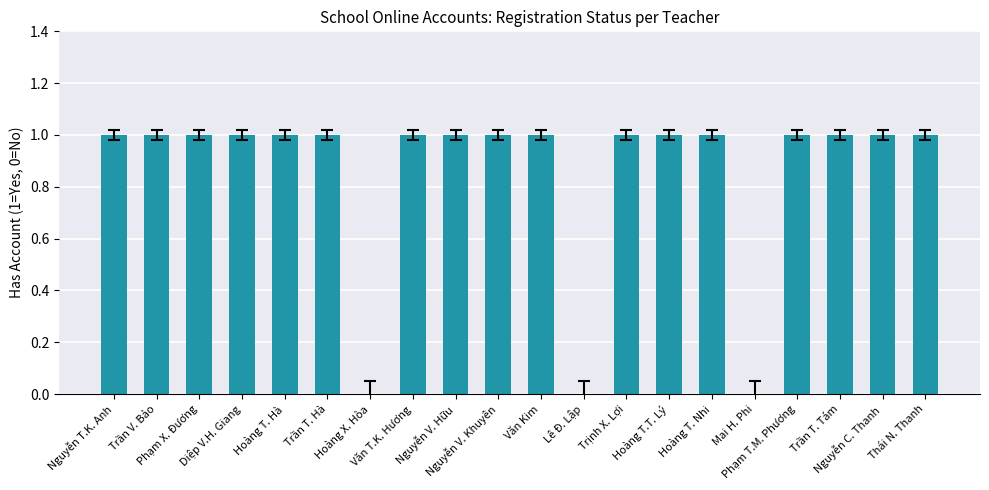

Are the bars horizontal?

No